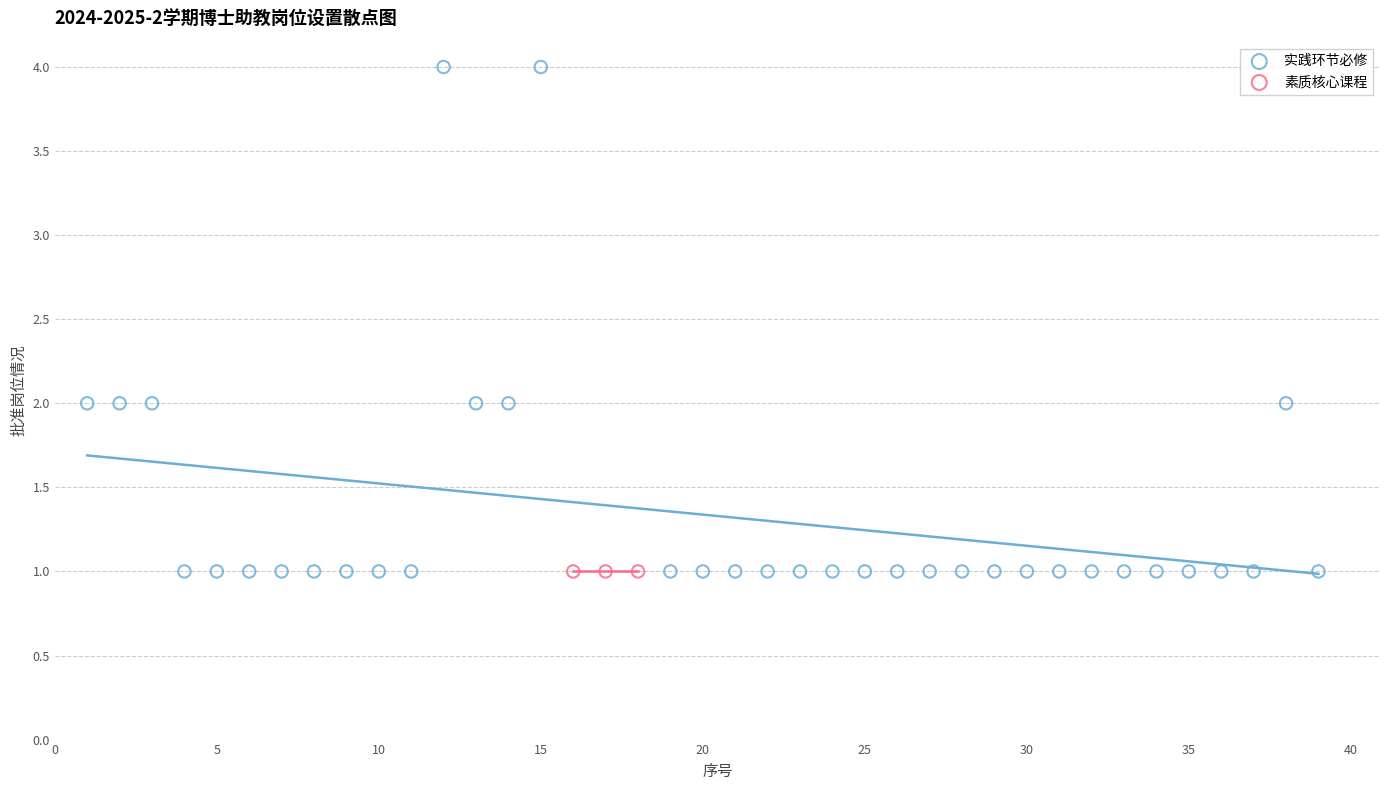

Which series contains the highest Y value?

实践环节必修